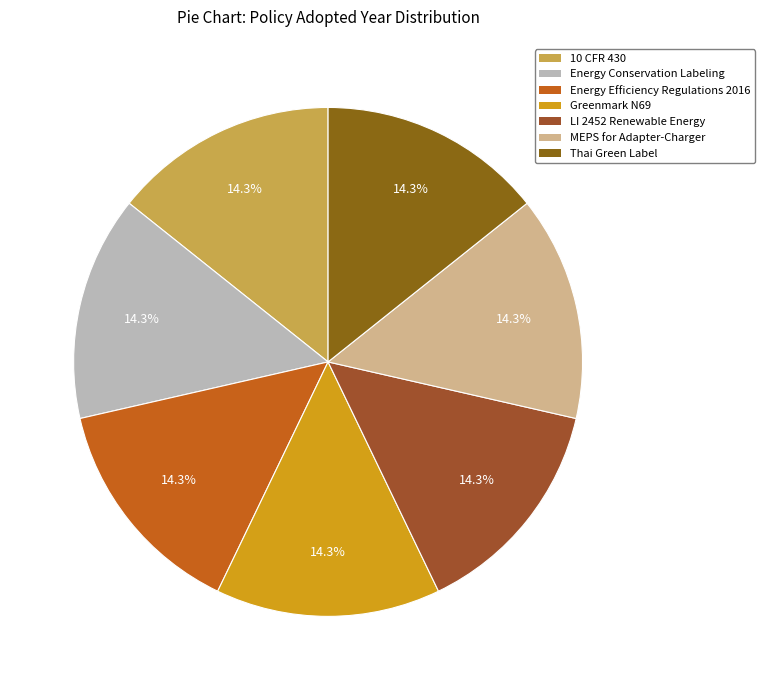

How many segments does this pie chart have?

7